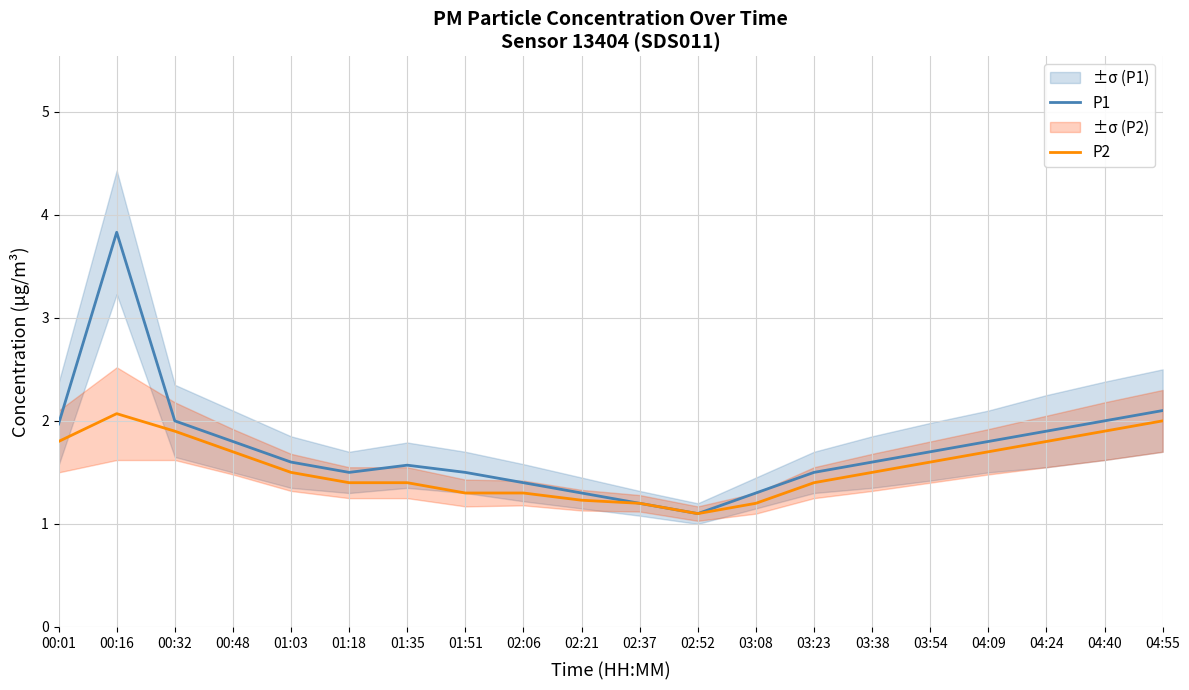

Reading left to right, what are all the values shown in this chart?

P1: 00:01=2.0	00:16=3.8	00:32=2.0	00:48=1.8	01:03=1.6	01:18=1.5	01:35=1.6	01:51=1.5	02:06=1.4	02:21=1.3	02:37=1.2	02:52=1.1	03:08=1.3	03:23=1.5	03:38=1.6	03:54=1.7	04:09=1.8	04:24=1.9	04:40=2.0	04:55=2.1
P2: 00:01=1.8	00:16=2.1	00:32=1.9	00:48=1.7	01:03=1.5	01:18=1.4	01:35=1.4	01:51=1.3	02:06=1.3	02:21=1.2	02:37=1.2	02:52=1.1	03:08=1.2	03:23=1.4	03:38=1.5	03:54=1.6	04:09=1.7	04:24=1.8	04:40=1.9	04:55=2.0